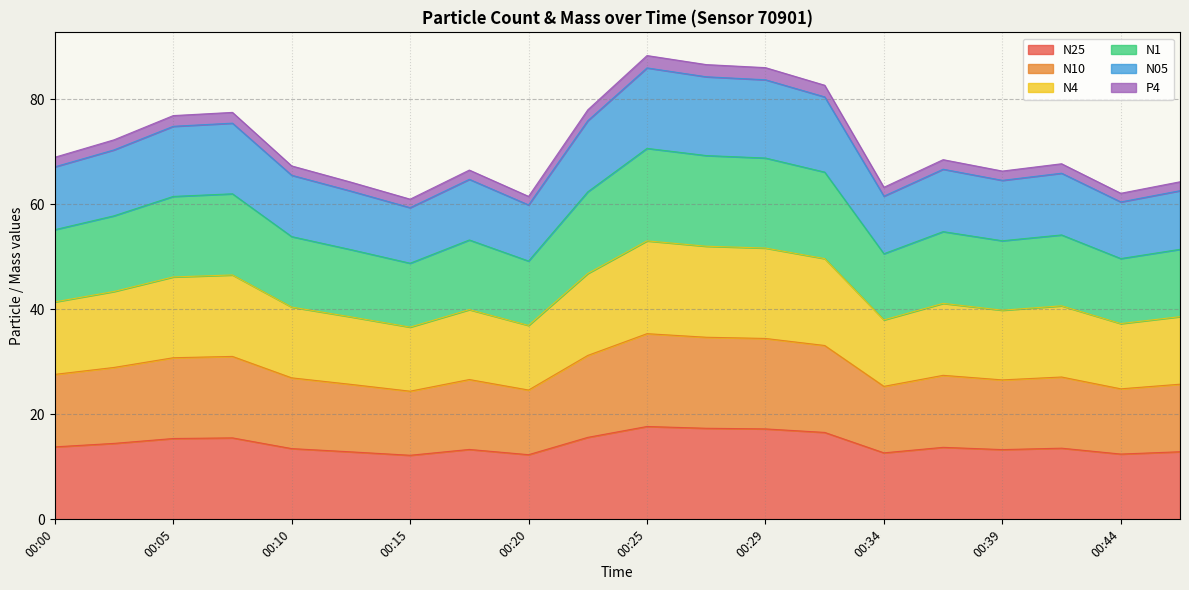

What is the minimum value shown in the chart?

12.2